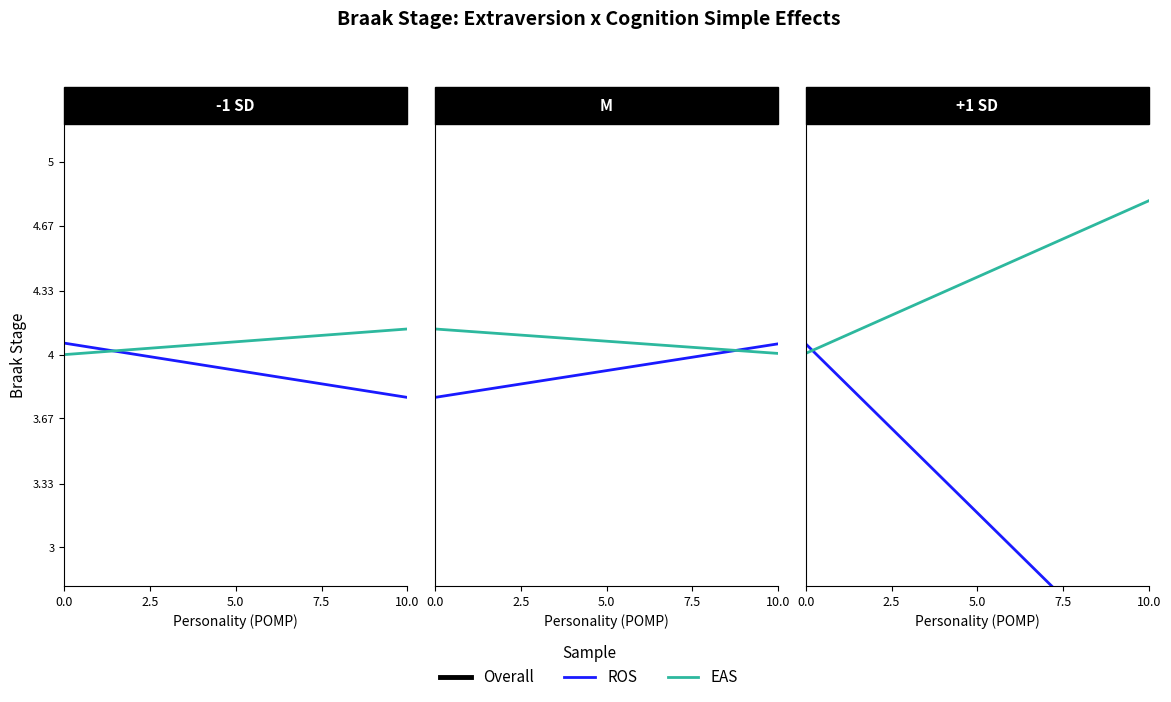

Is the value of EAS at 0.0 greater than the value of Overall at 0.0?

Yes